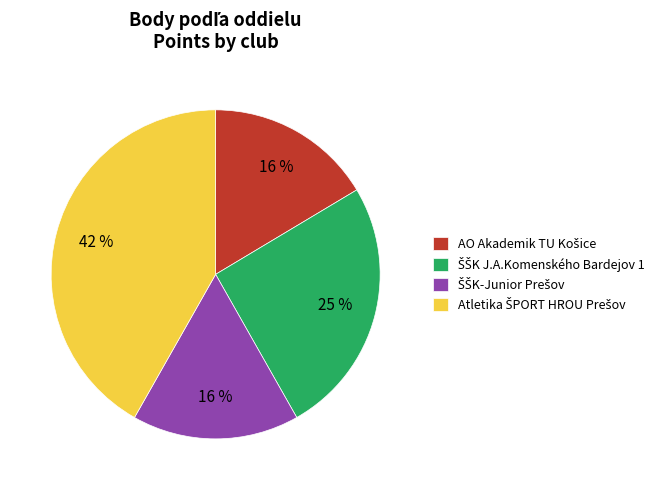

To the nearest percent, what is the average slice percentage?

25%